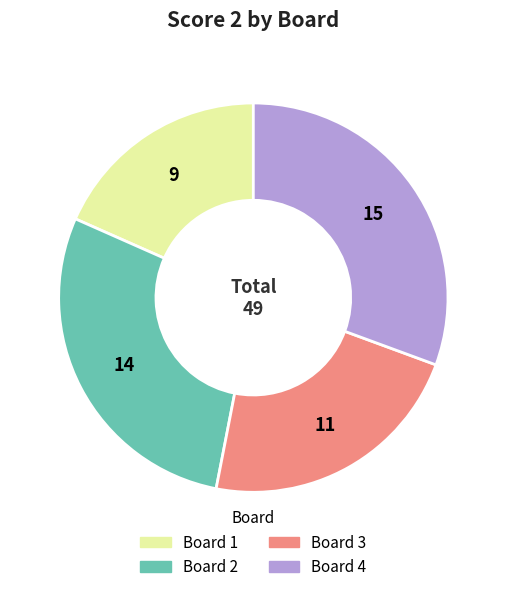

Does any single category account for the majority?

No